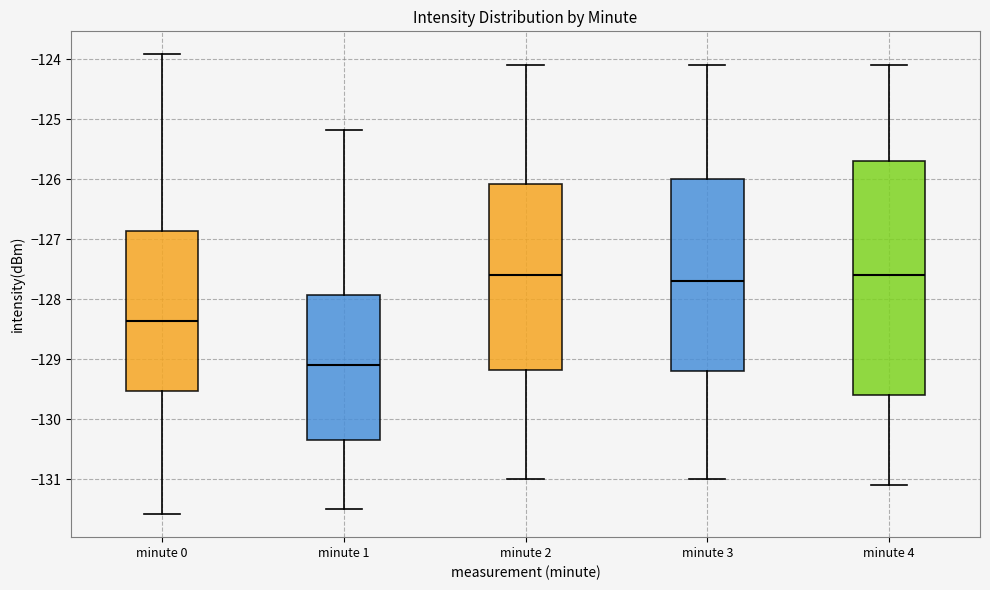

Reading left to right, transcribe this box plot: for each box, give where its median line is, the range the box spans, and where its two whiskers end, as read against the y-axis. The values are not printed on the chart, so give them approximately, as read against the axis.

minute 0: median -128.4, box -129.5 to -126.9, whiskers -131.6 to -123.9
minute 1: median -129.1, box -130.3 to -127.9, whiskers -131.5 to -125.2
minute 2: median -127.6, box -129.2 to -126.1, whiskers -131.0 to -124.1
minute 3: median -127.7, box -129.2 to -126.0, whiskers -131.0 to -124.1
minute 4: median -127.6, box -129.6 to -125.7, whiskers -131.1 to -124.1